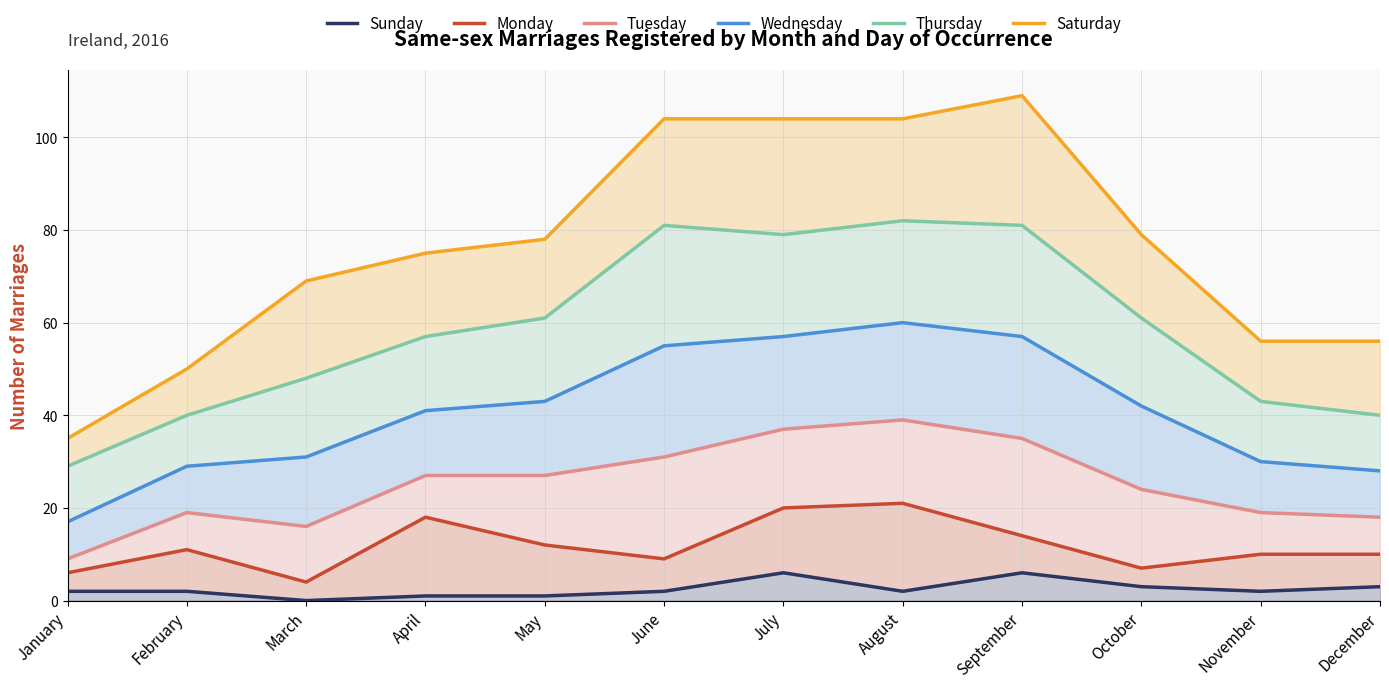

Which series changed the most between March and September?

Saturday